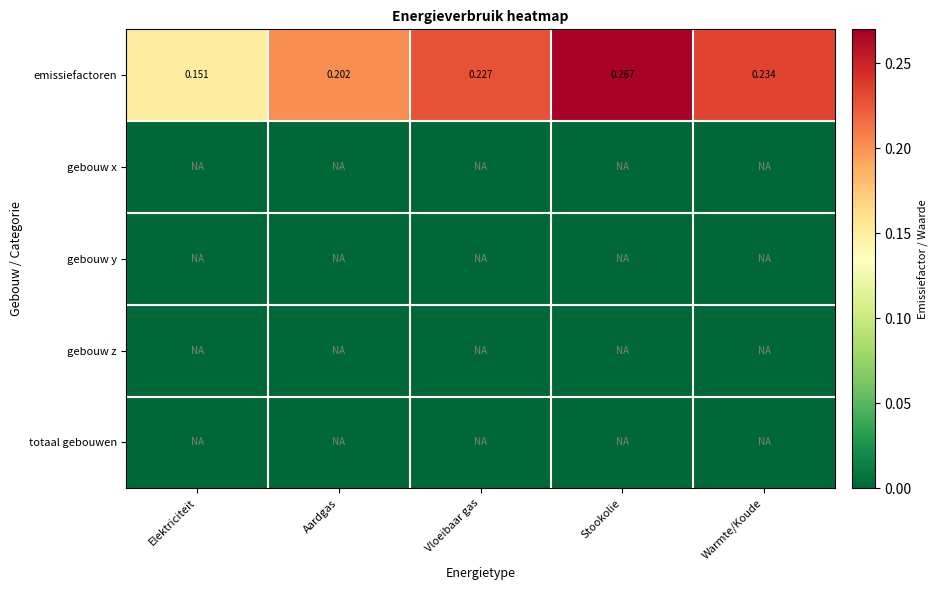

Where is gebouw x nearest to the value 0?

Elektriciteit